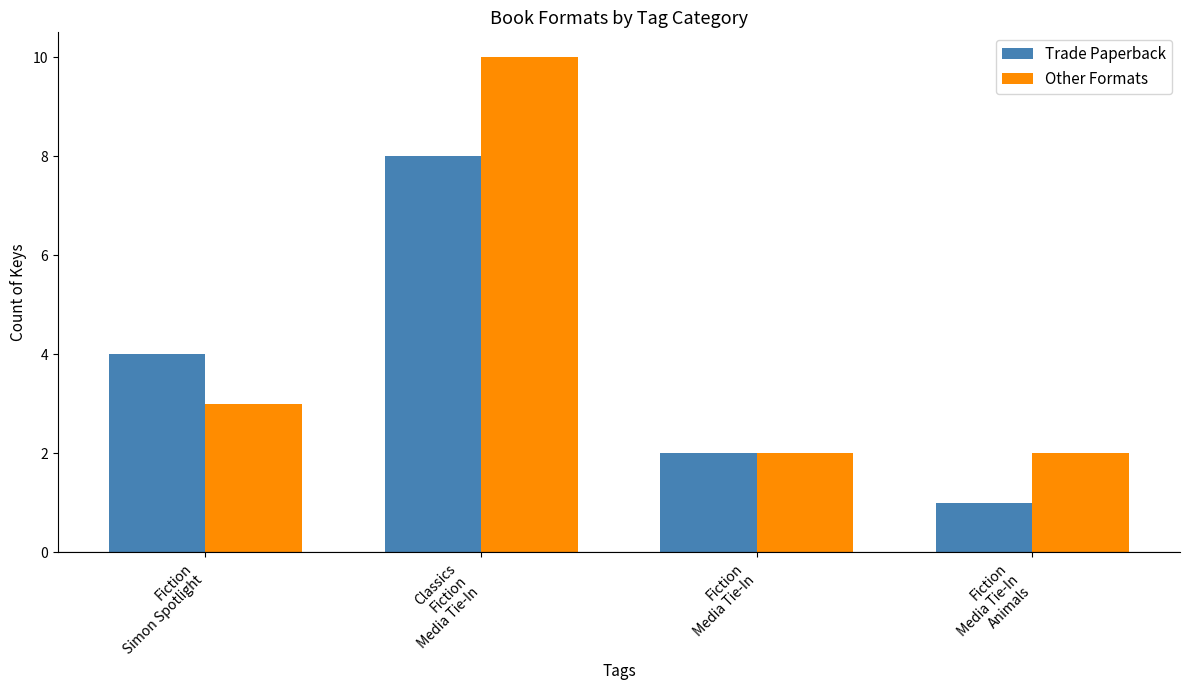

Which series changed the most between Classics
Fiction
Media Tie-In and Fiction
Media Tie-In
Animals?

Other Formats